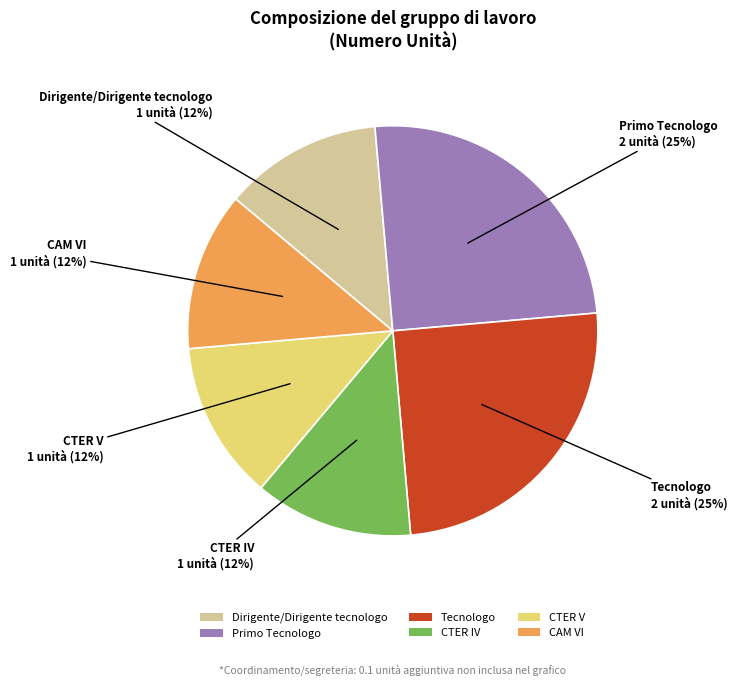

How many slices are in this pie chart?

6